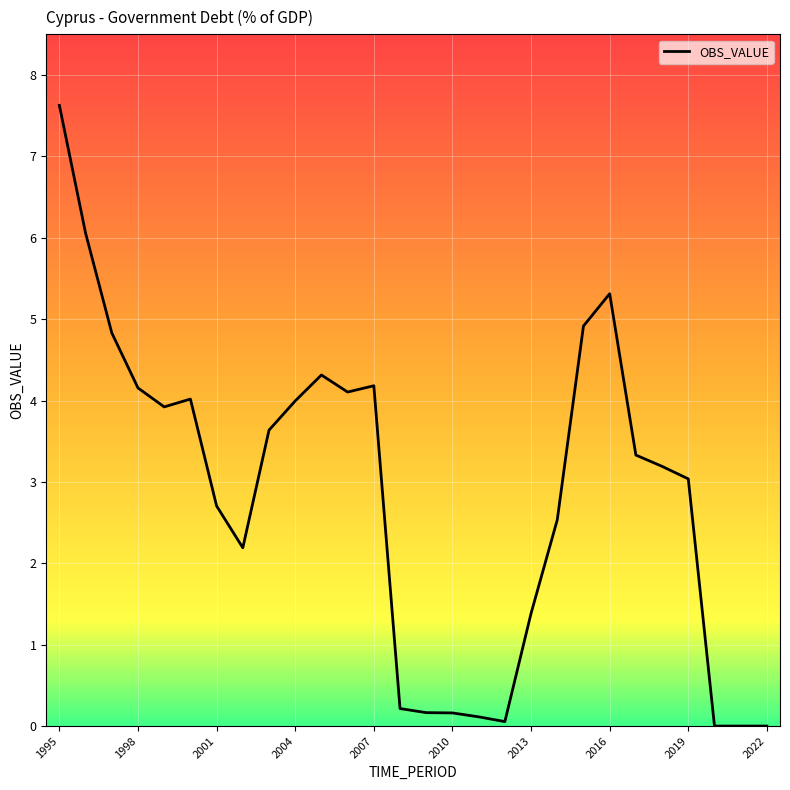

What is the difference between the maximum and minimum values?

7.6